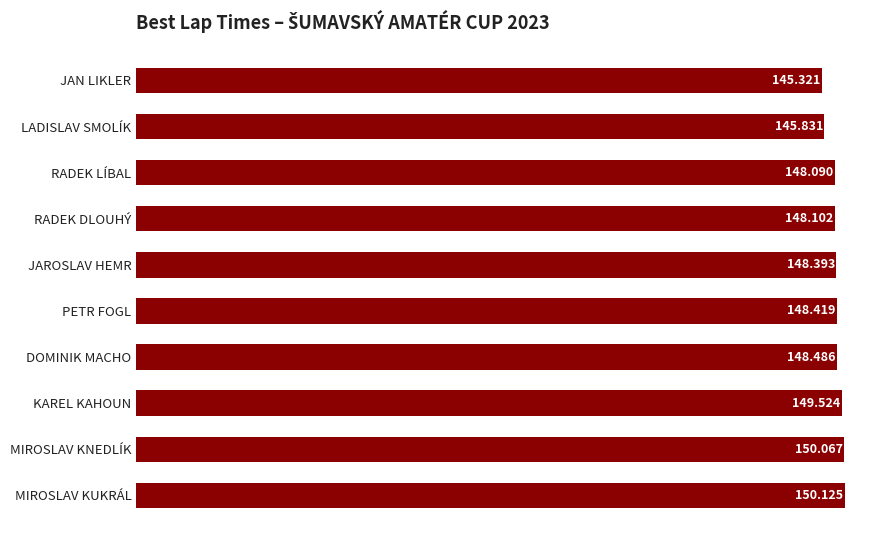

Between RADEK LÍBAL and JAROSLAV HEMR, which is larger?

JAROSLAV HEMR